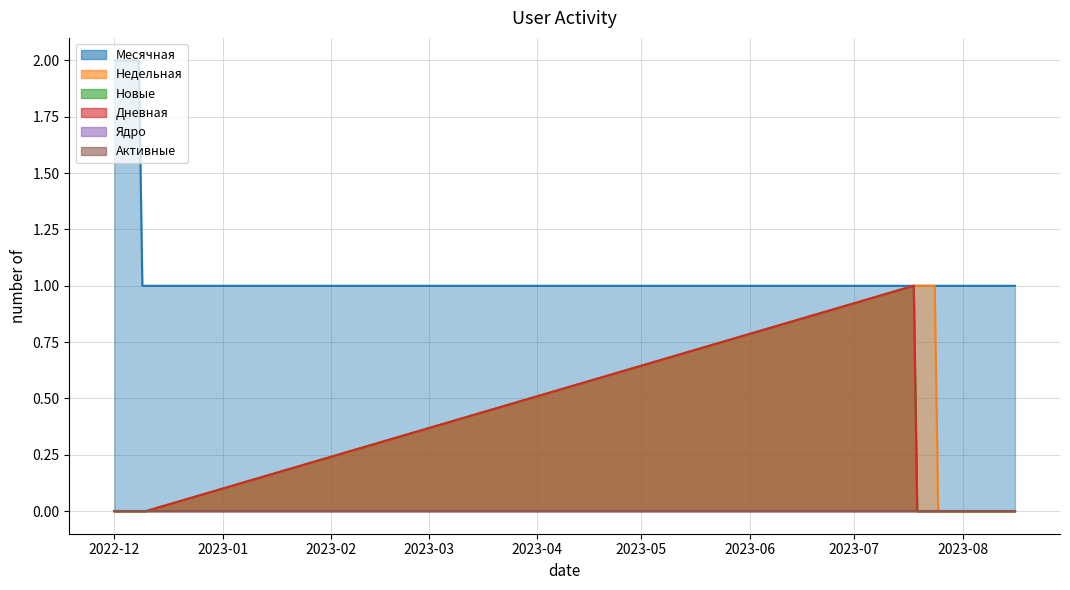

True or false: Активные and Новые intersect in this chart.

False